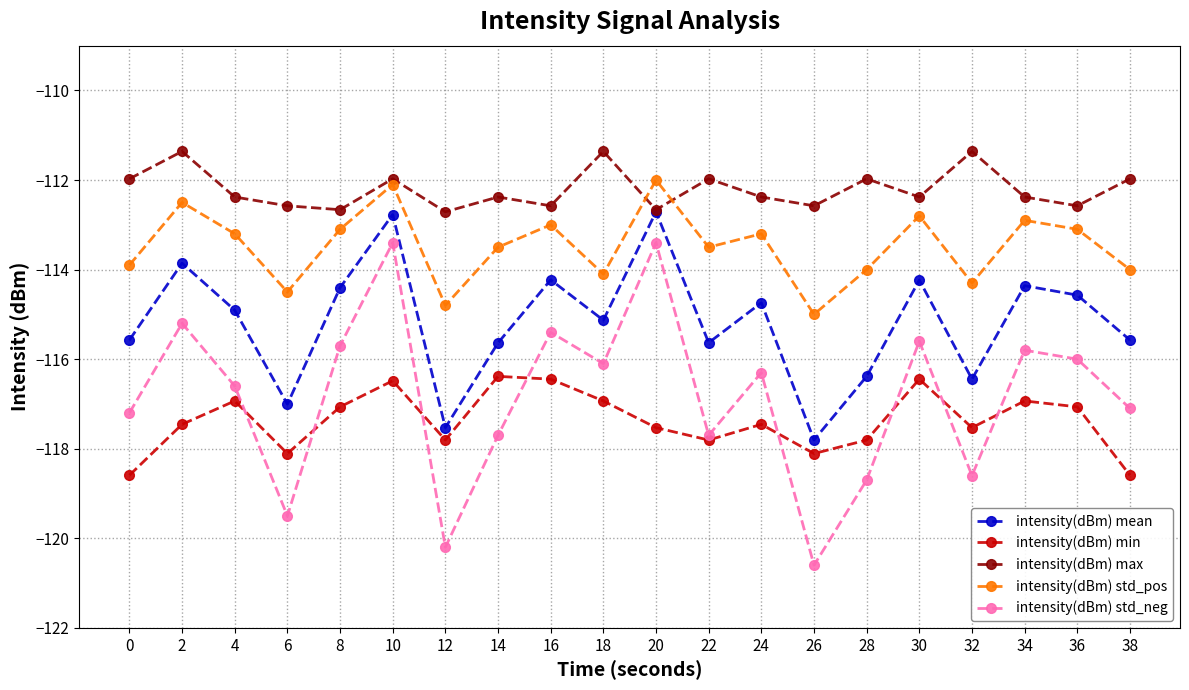

What is the spread (max minus min) of values at 24?

5.1